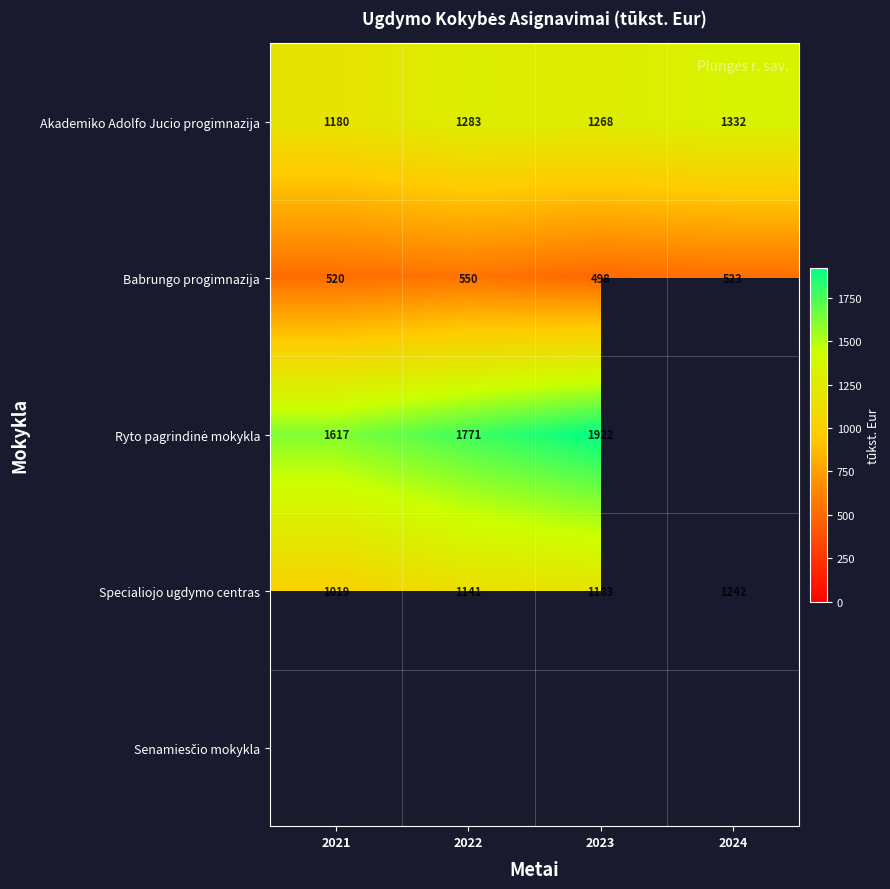

What is the greatest value displayed?

1922.5